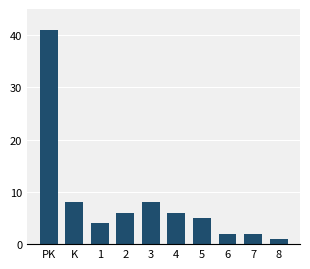

Reading left to right, list all the values displayed in this chart.

41	8	4	6	8	6	5	2	2	1